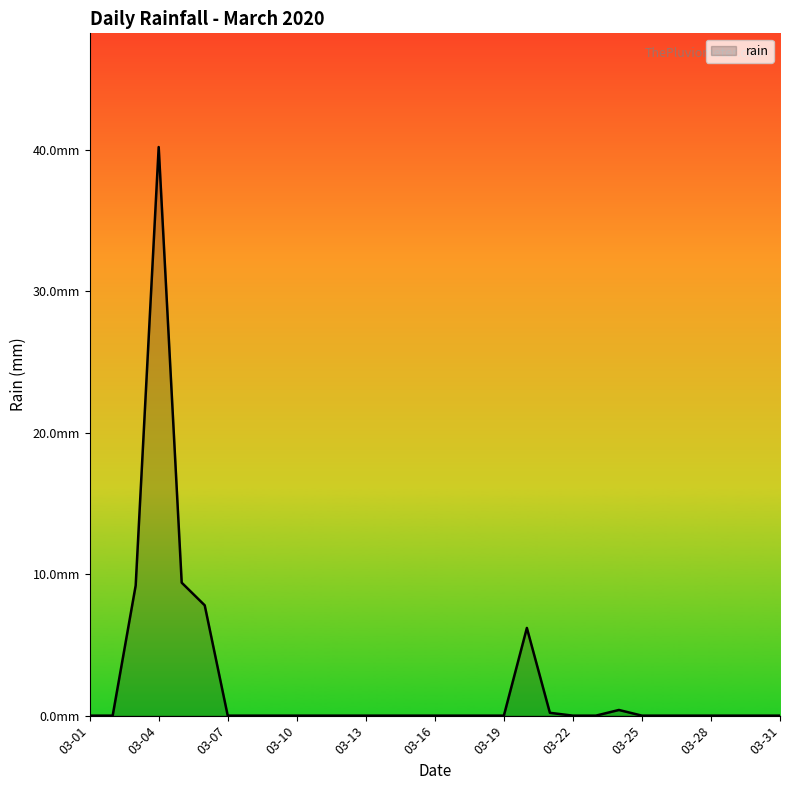

Does the chart have visible grid lines?

No